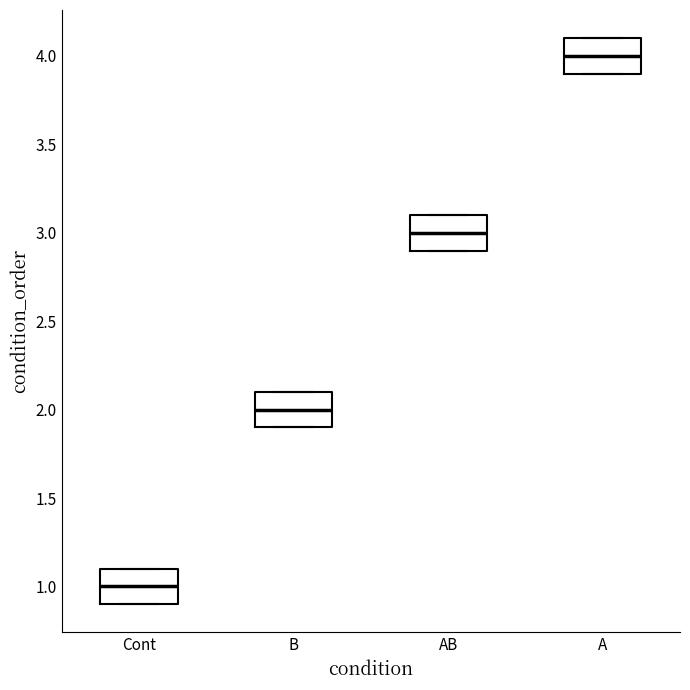

Where is the lower edge of the box for AB on the y-axis? The values are not printed on the chart, so give them approximately, as read against the axis.

2.9